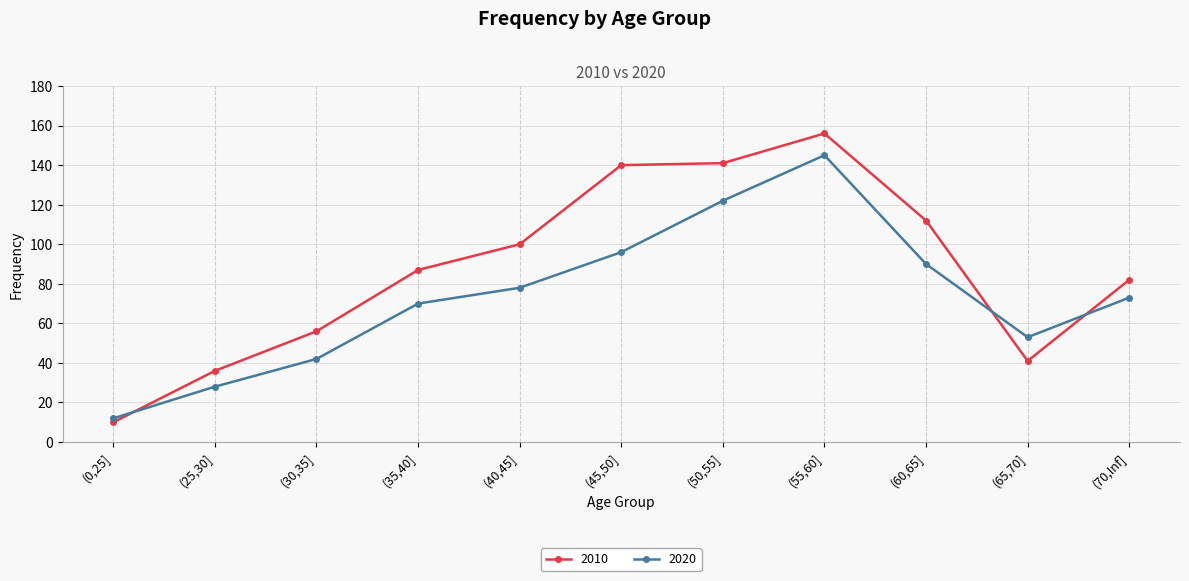

What is the highest value of the 2010 series?

156